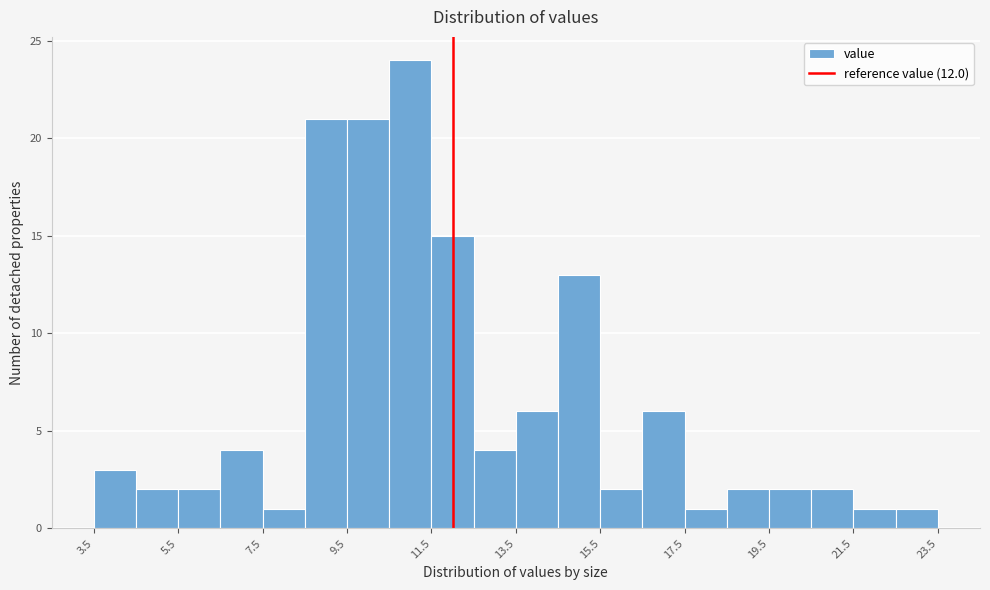

Over which range of the x-axis is the bar tallest?

10.5 to 11.5